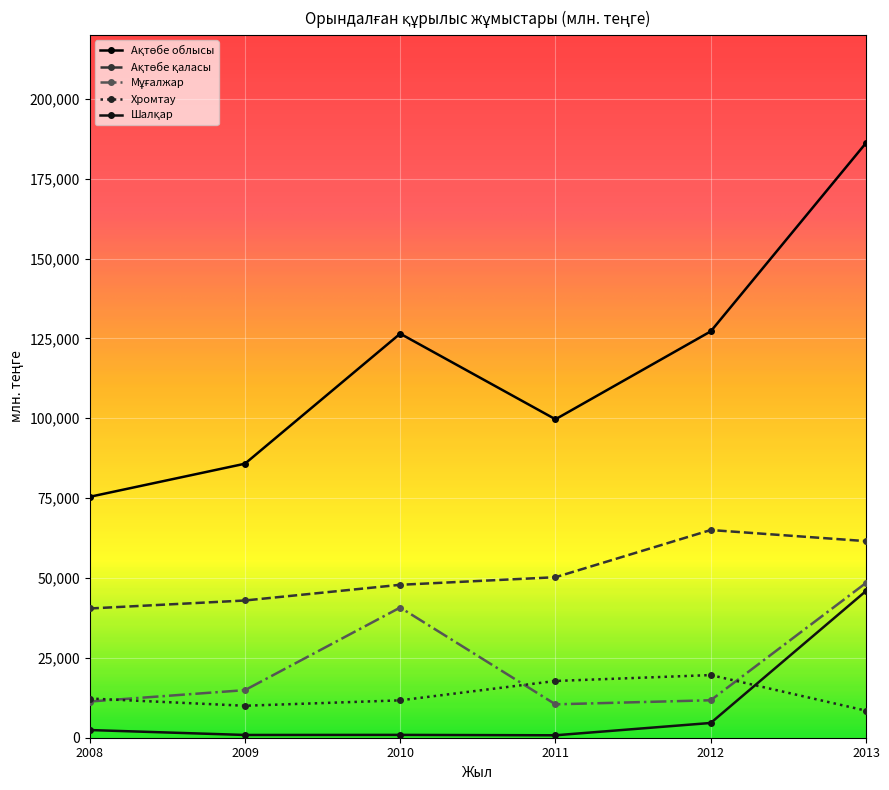

How many lines are shown in the chart?

5